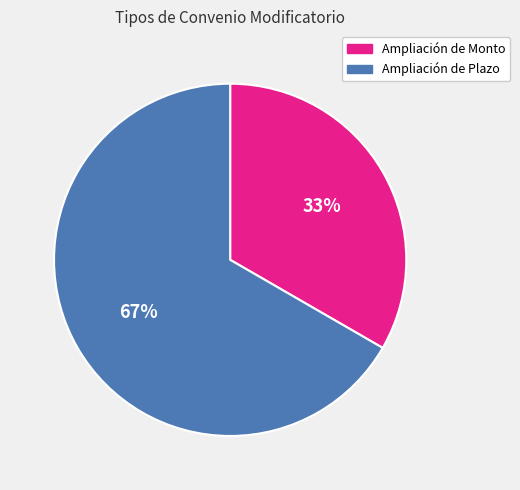

Do Ampliación de Plazo and Ampliación de Monto together represent more than half of the pie?

Yes